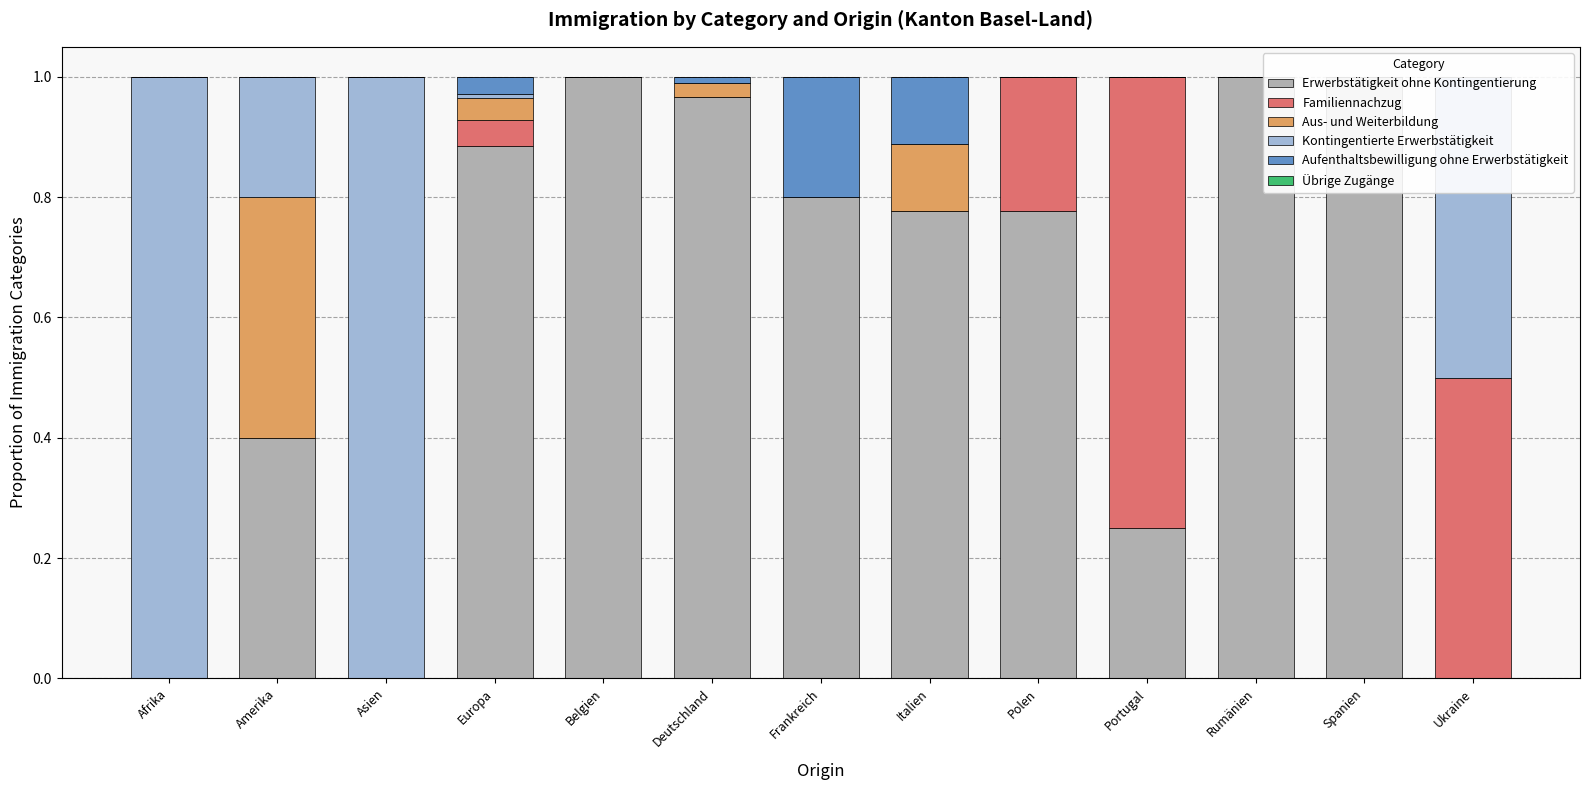

What is the greatest value displayed?

1.0